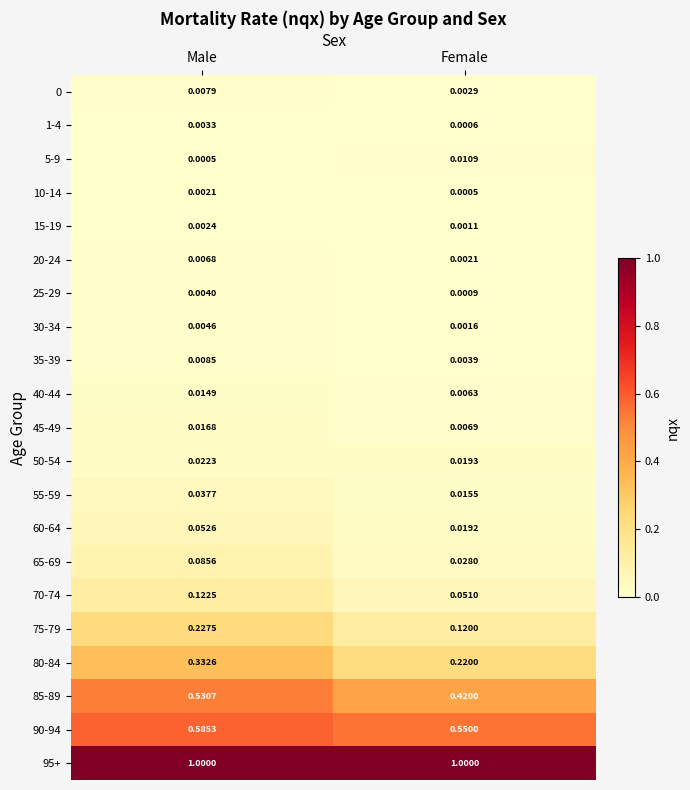

Rank the categories by 75-79 value from highest to lowest.

Male, Female